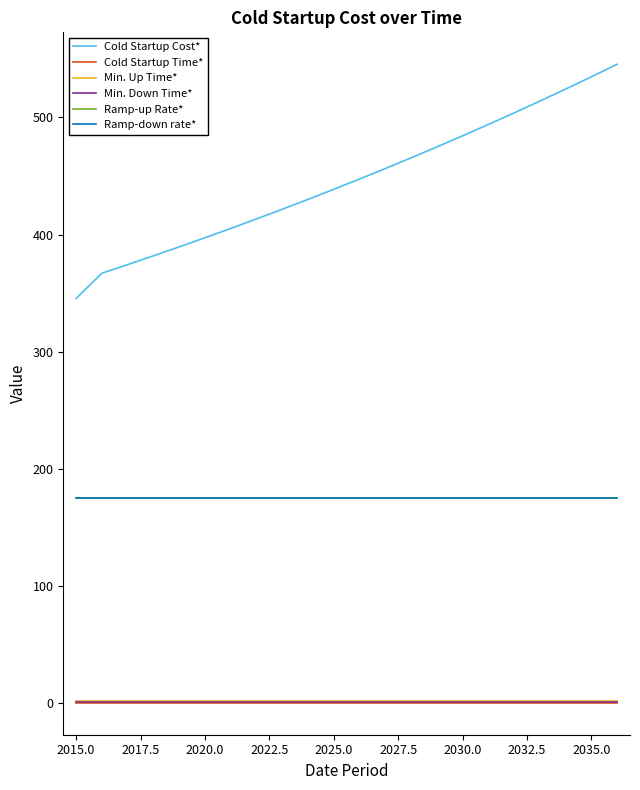

Reading right to left, what are all the values shown in this chart?

Cold Startup Cost*: 545.4	534.7	524.2	513.9	503.9	494.0	484.3	474.8	465.5	456.4	447.4	438.6	430.0	421.6	413.3	405.2	397.3	389.5	381.9	374.4	367.0	345.5
Cold Startup Time*: 0.3	0.3	0.3	0.3	0.3	0.3	0.3	0.3	0.3	0.3	0.3	0.3	0.3	0.3	0.3	0.3	0.3	0.3	0.3	0.3	0.3	0.3
Min. Up Time*: 2.0	2.0	2.0	2.0	2.0	2.0	2.0	2.0	2.0	2.0	2.0	2.0	2.0	2.0	2.0	2.0	2.0	2.0	2.0	2.0	2.0	2.0
Min. Down Time*: 1.0	1.0	1.0	1.0	1.0	1.0	1.0	1.0	1.0	1.0	1.0	1.0	1.0	1.0	1.0	1.0	1.0	1.0	1.0	1.0	1.0	1.0
Ramp-up Rate*: 175.0	175.0	175.0	175.0	175.0	175.0	175.0	175.0	175.0	175.0	175.0	175.0	175.0	175.0	175.0	175.0	175.0	175.0	175.0	175.0	175.0	175.0
Ramp-down rate*: 175.0	175.0	175.0	175.0	175.0	175.0	175.0	175.0	175.0	175.0	175.0	175.0	175.0	175.0	175.0	175.0	175.0	175.0	175.0	175.0	175.0	175.0